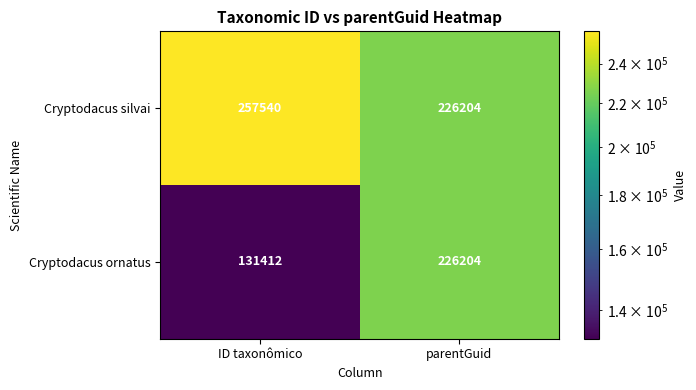

The Cryptodacus ornatus series shows 131412 at ID taxonômico. True or false?

True